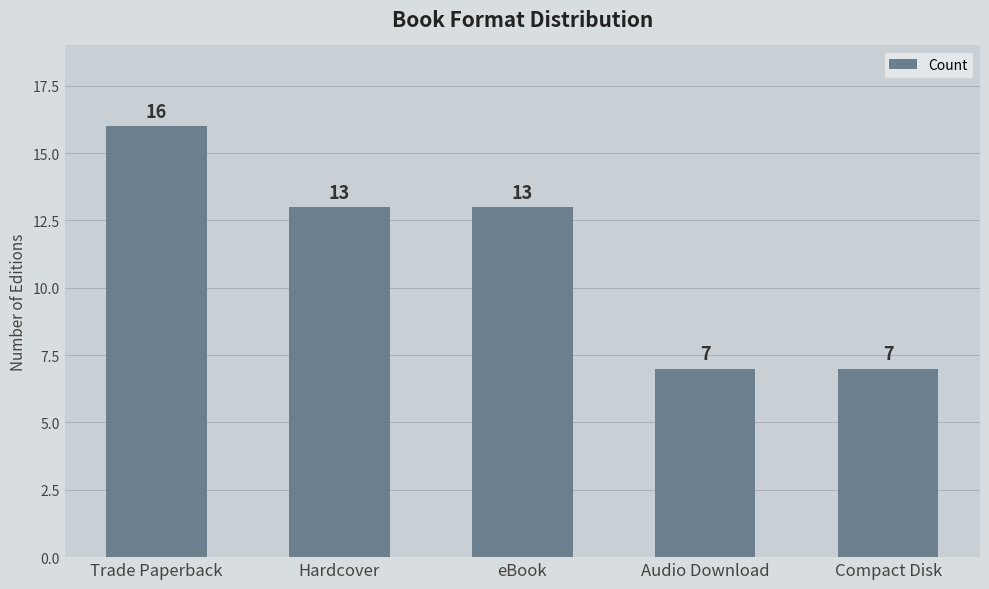

How many bars are there in total?

5